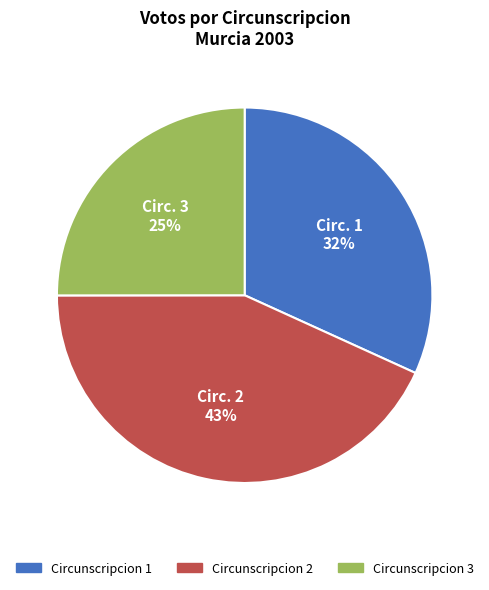

To the nearest percent, what is the average slice percentage?

33%